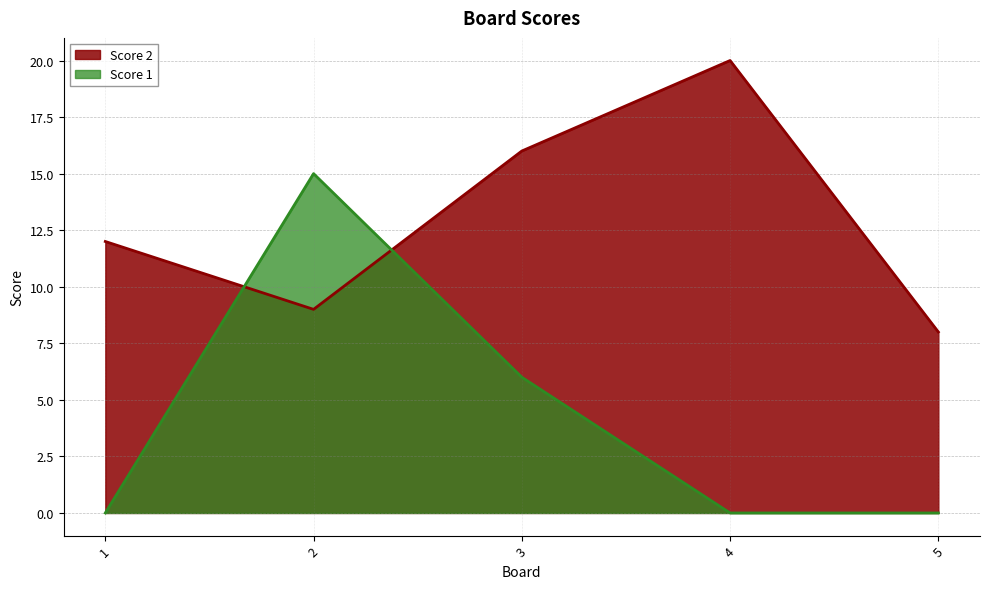

Reading right to left, transcribe all the data shown in this chart.

Score 2: 8	20	16	9	12
Score 1: 0	0	6	15	0